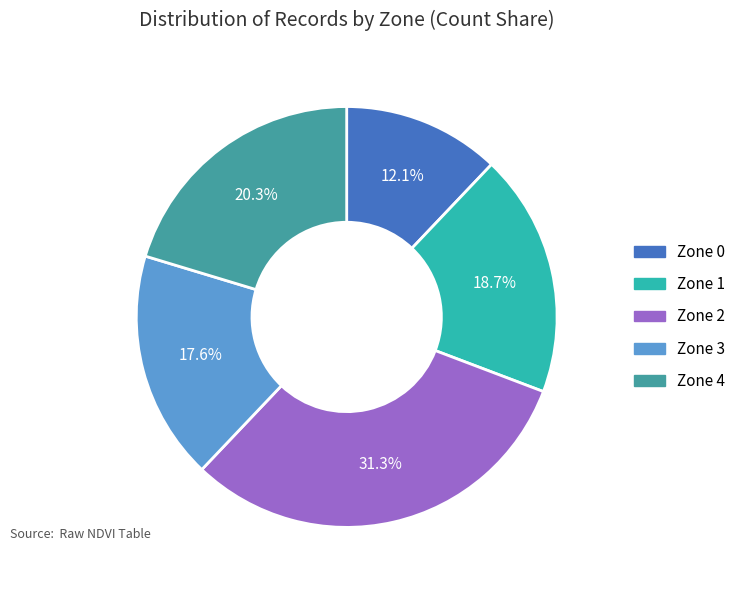

To the nearest percent, what is the average slice percentage?

20%